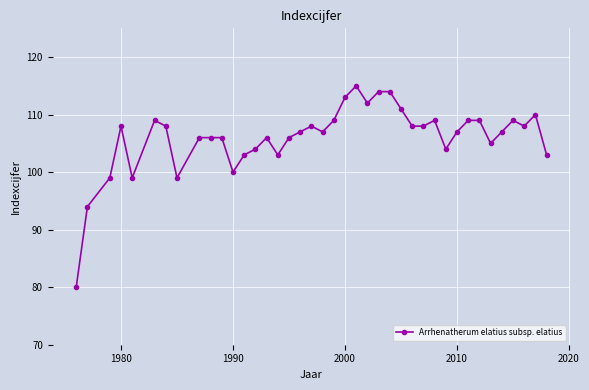

What is the difference between the second highest and second lowest values?

20